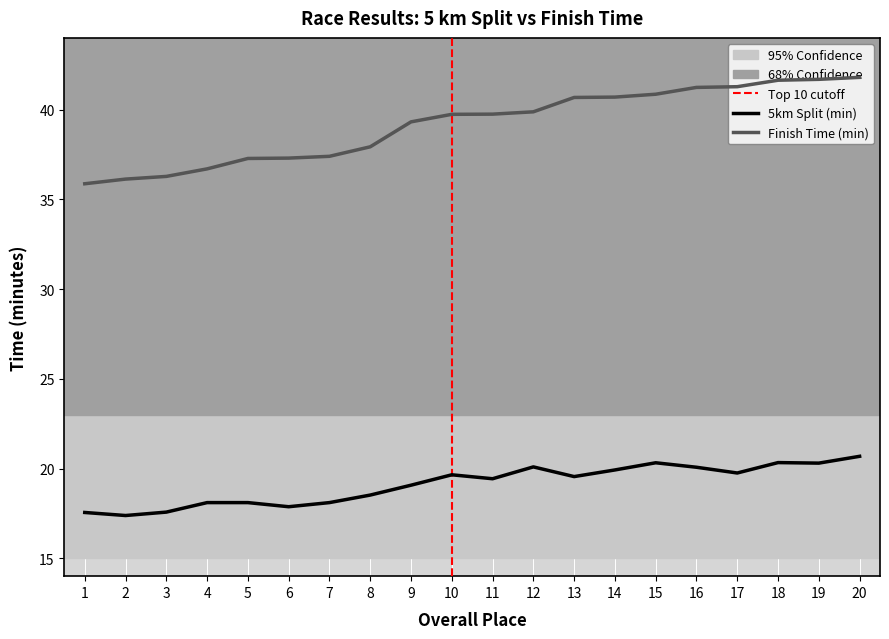

At which category is the sum across all series the highest?

20